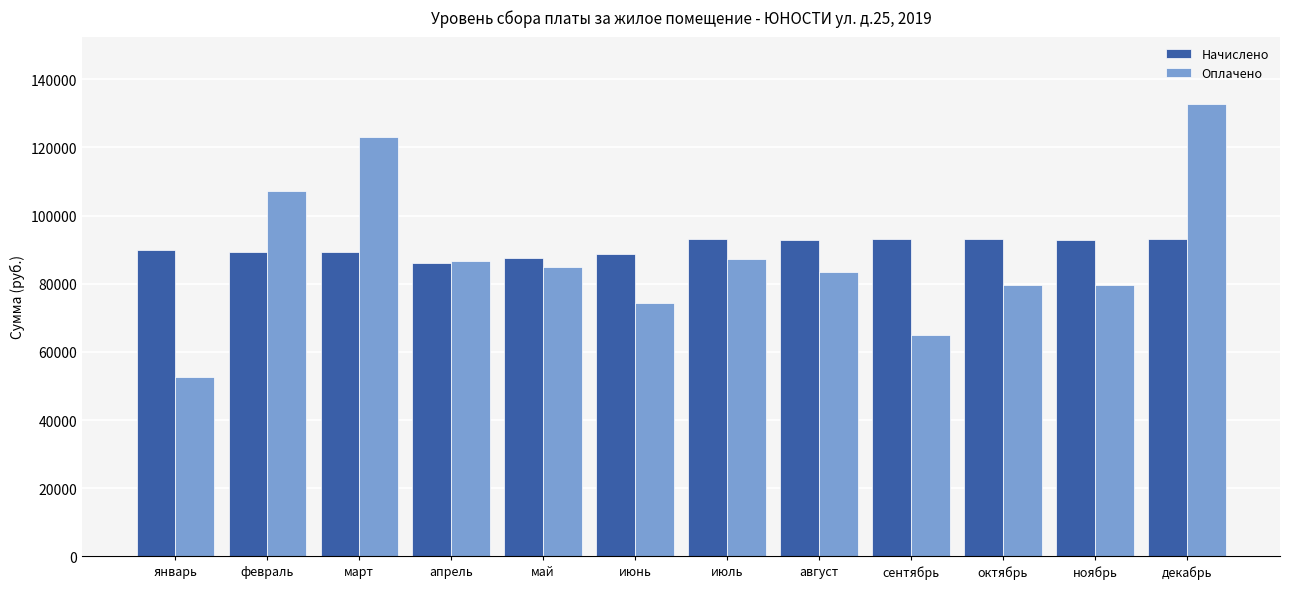

What is the minimum value shown in the chart?

52599.6